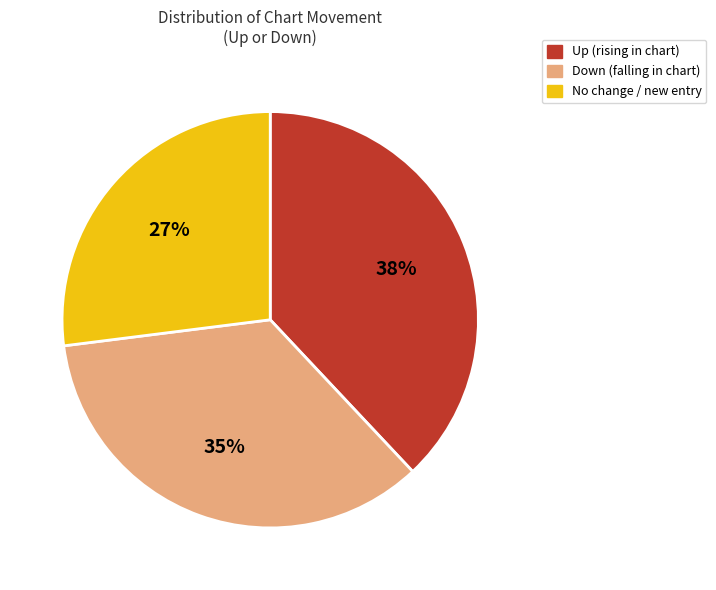

To the nearest percent, what is the difference between the largest and smallest slice percentages?

11%